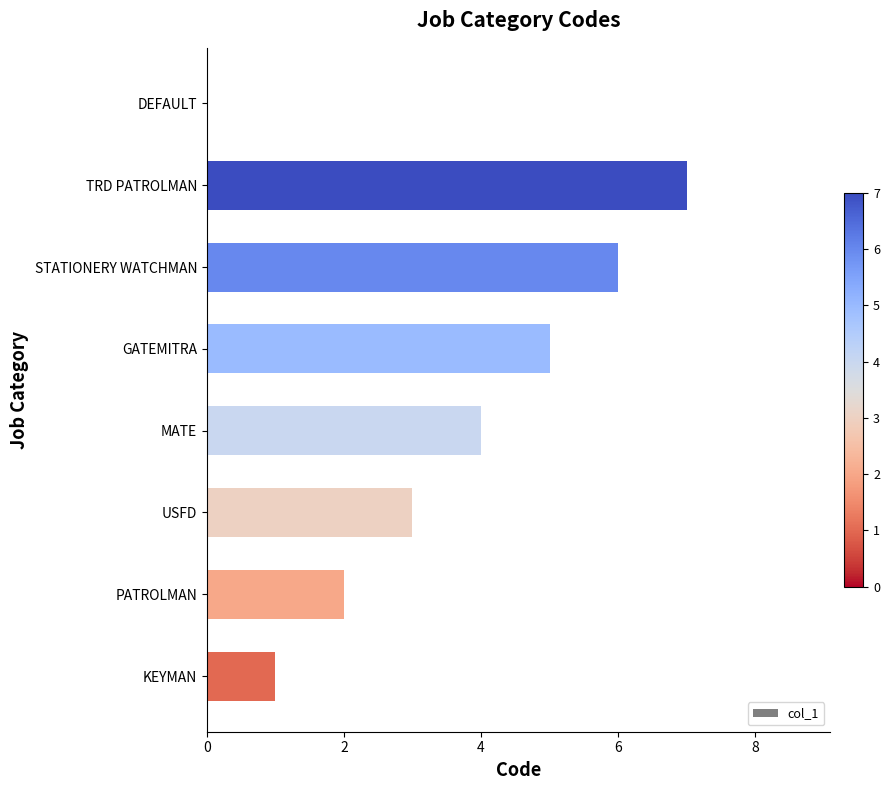

Are the bars horizontal?

Yes